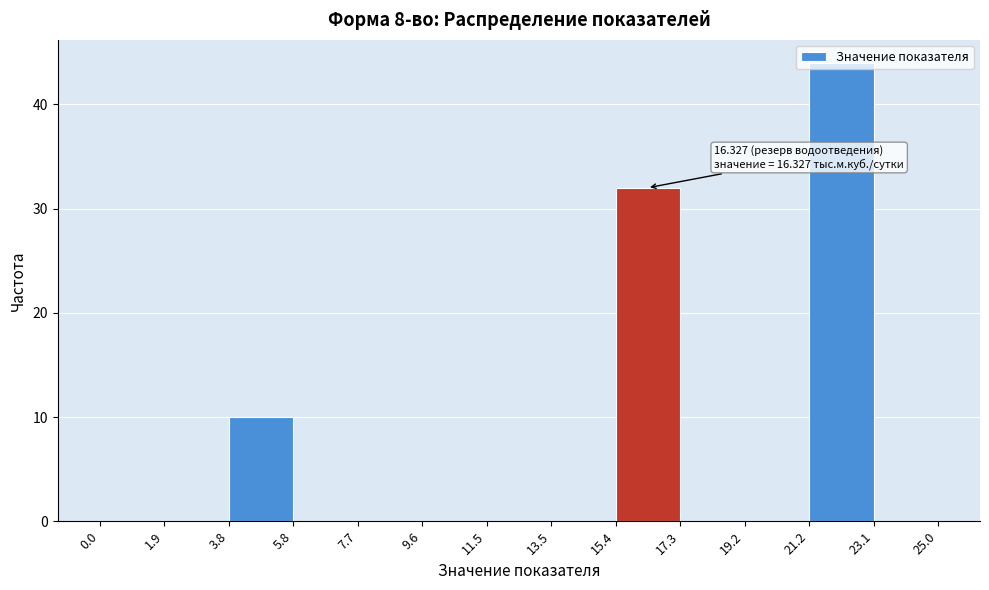

Which range on the x-axis has the tallest bar?

21.2 to 23.1